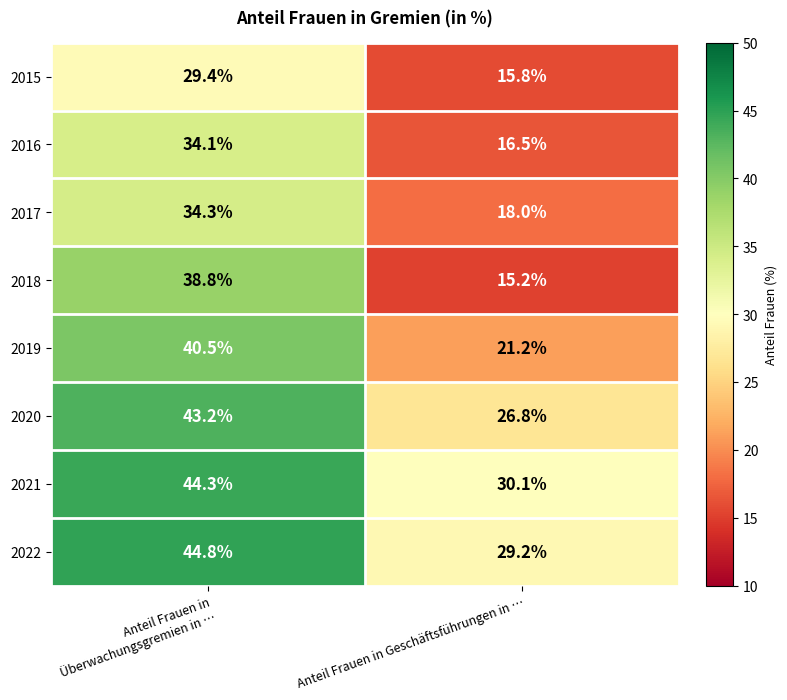

At which label is 2019 closest to 30?

Anteil Frauen in Geschäftsführungen in …